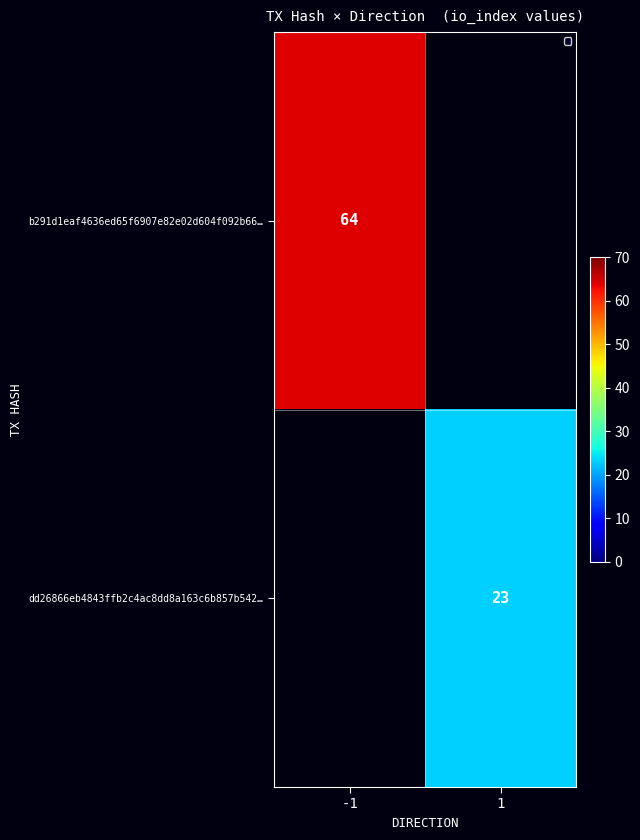

What is the minimum value shown in the chart?

23.0